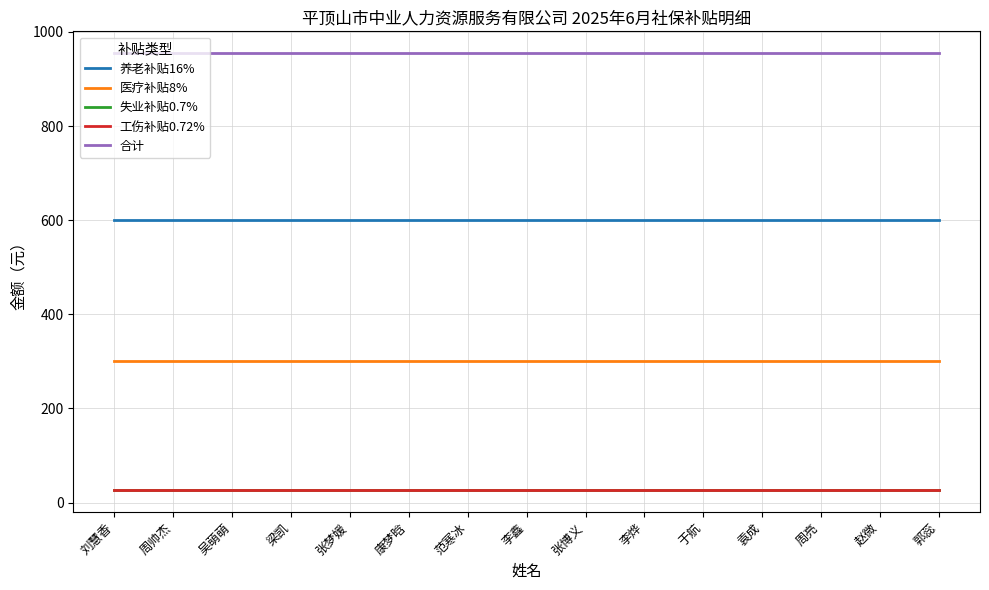

What is the highest value of the 养老补贴16% series?

601.0